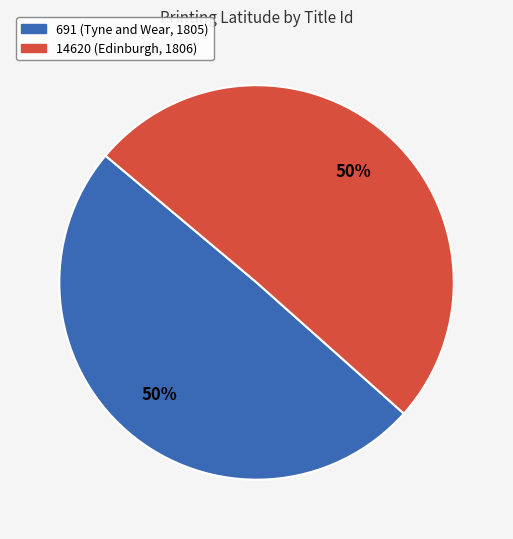

What is the ratio of the value at 14620 (Edinburgh, 1806) to the value at 691 (Tyne and Wear, 1805)?

1.0